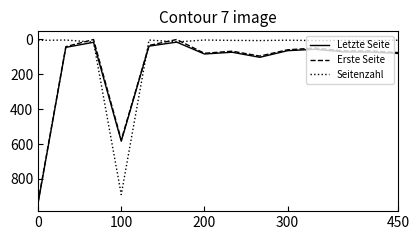

How many series are shown in this chart?

3